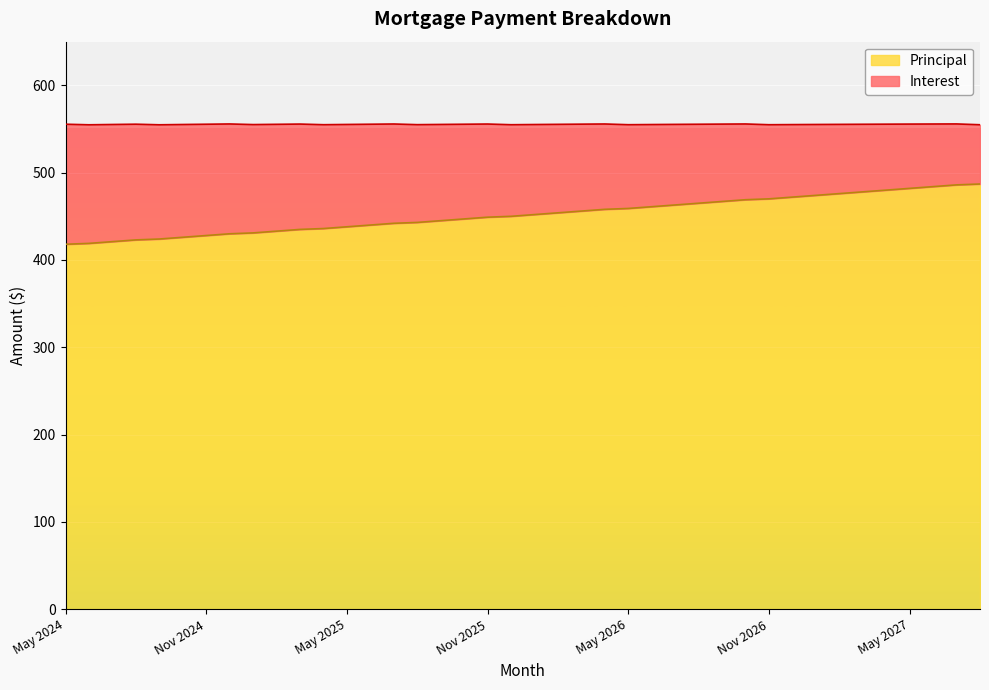

How many lines are shown in the chart?

2